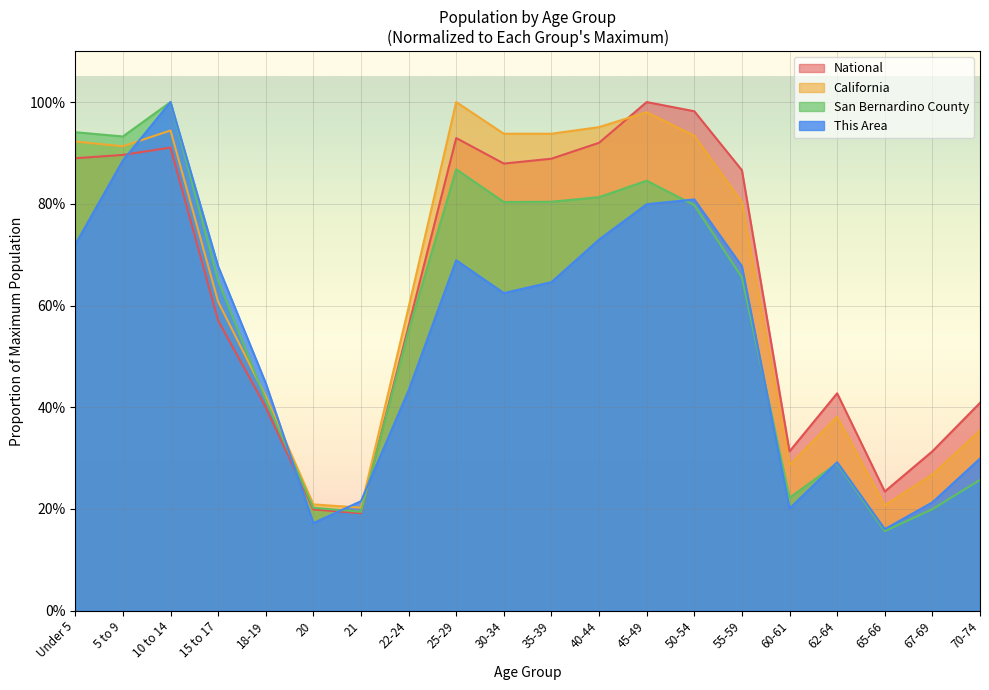

Which series has the widest spread of values?

San Bernardino County